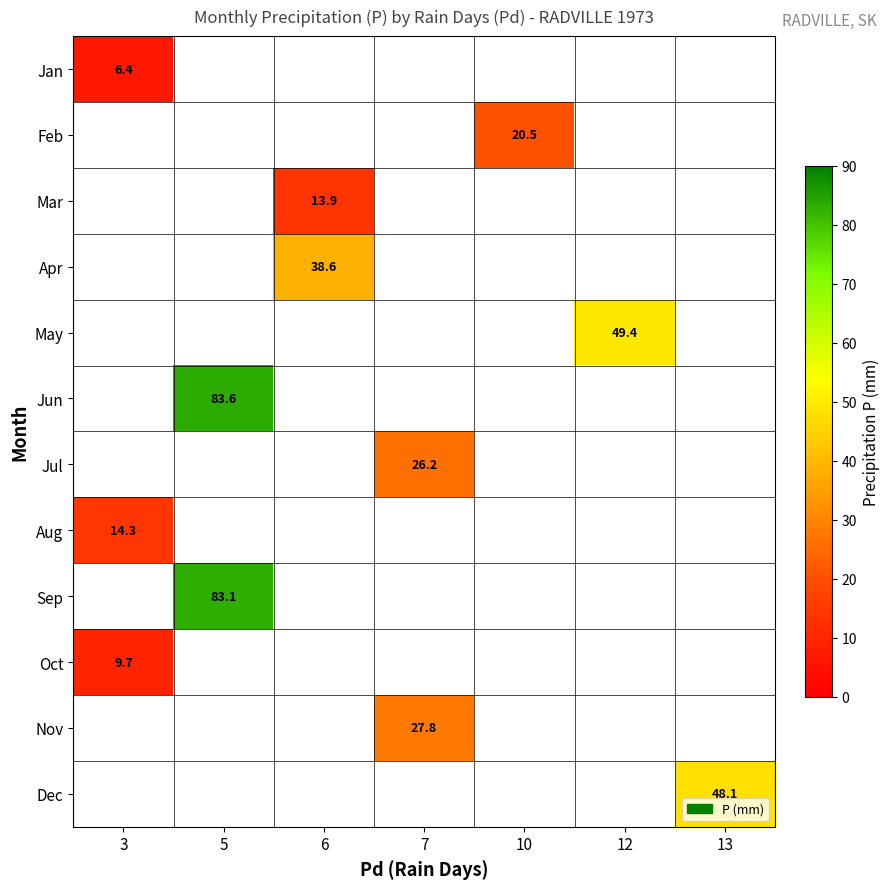

True or false: Sep has a value of 83.1 at 5.

True